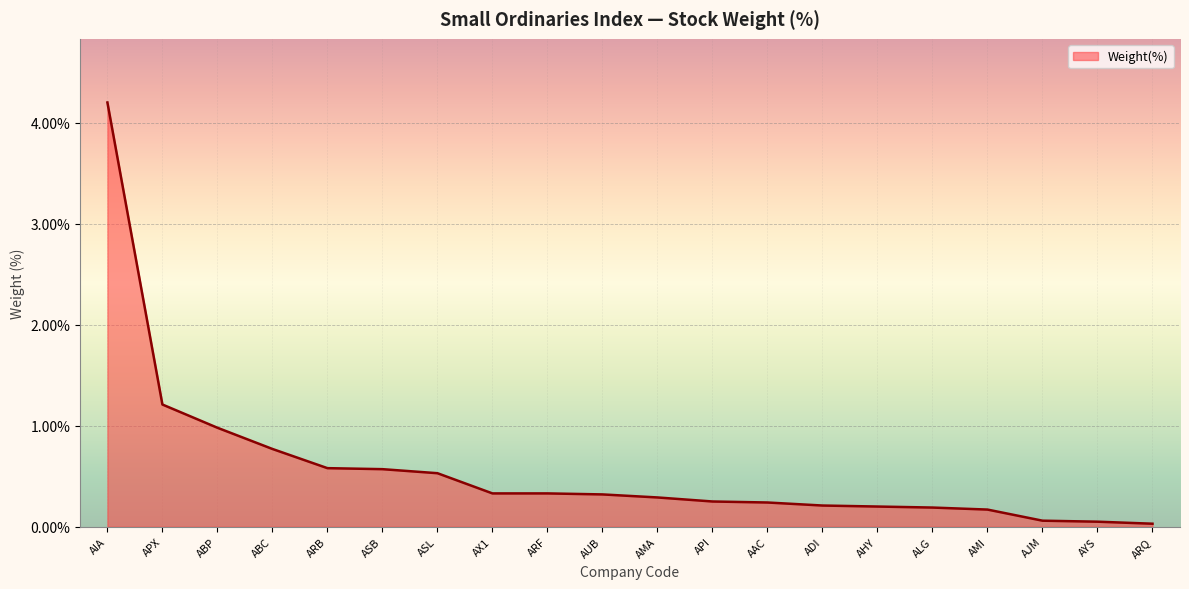

At which label is the value closest to 2?

APX